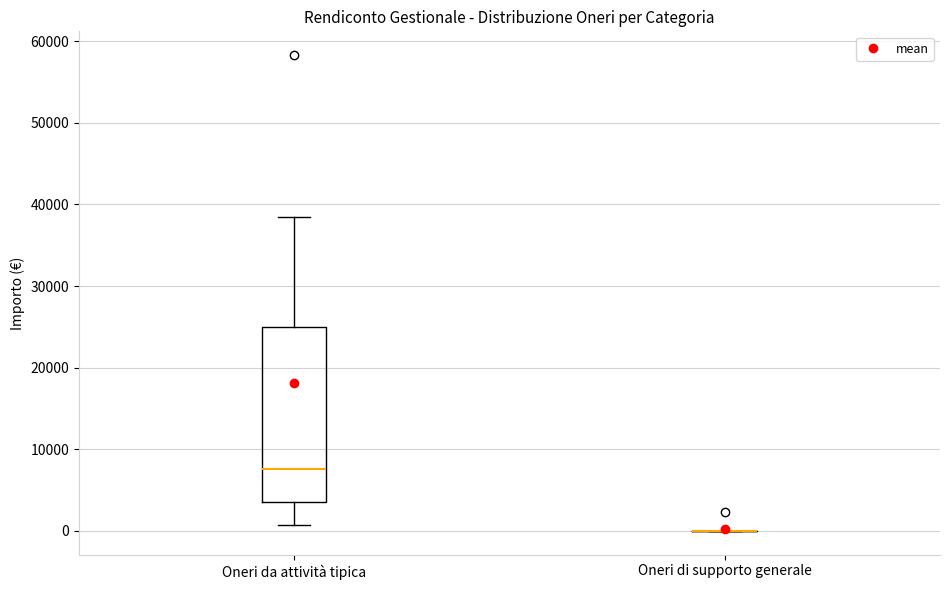

Where does the median line of the box for Oneri da attività tipica sit on the y-axis? The values are not printed on the chart, so give them approximately, as read against the axis.

8000